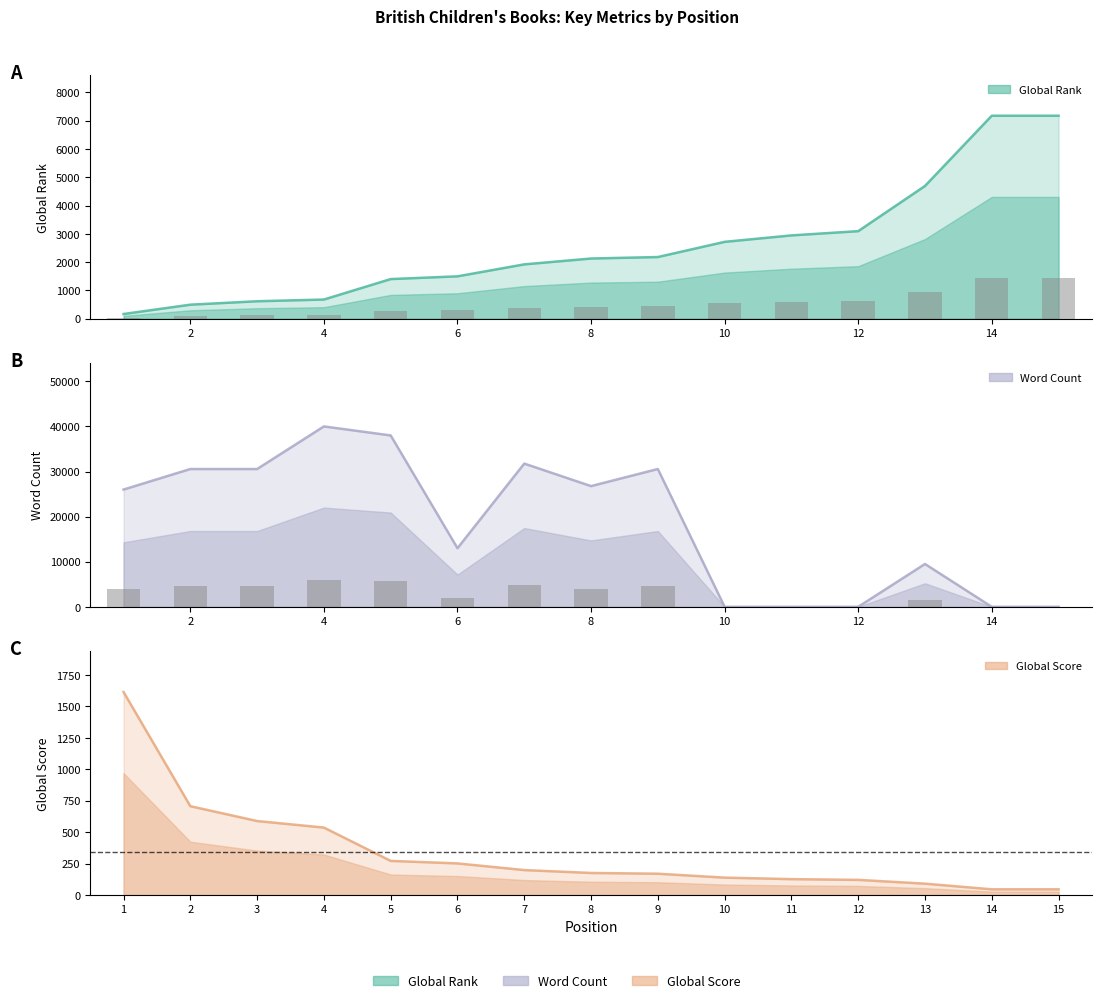

Where does the Word Count series first go above 3900?

2